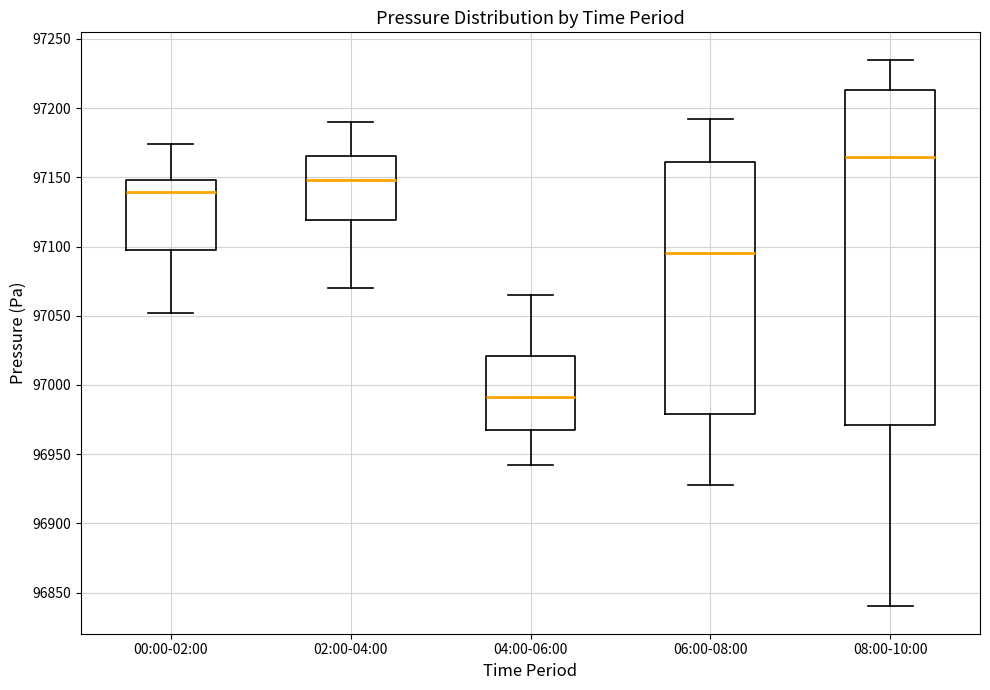

Reading left to right, read every box against the y-axis: the position of its median line, the range the box covers, and the ends of its whiskers. The values are not printed on the chart, so give them approximately, as read against the axis.

00:00-02:00: median 97140, box 97095 to 97150, whiskers 97050 to 97175
02:00-04:00: median 97150, box 97120 to 97165, whiskers 97070 to 97190
04:00-06:00: median 96990, box 96965 to 97020, whiskers 96940 to 97065
06:00-08:00: median 97095, box 96980 to 97160, whiskers 96930 to 97190
08:00-10:00: median 97165, box 96970 to 97215, whiskers 96840 to 97235